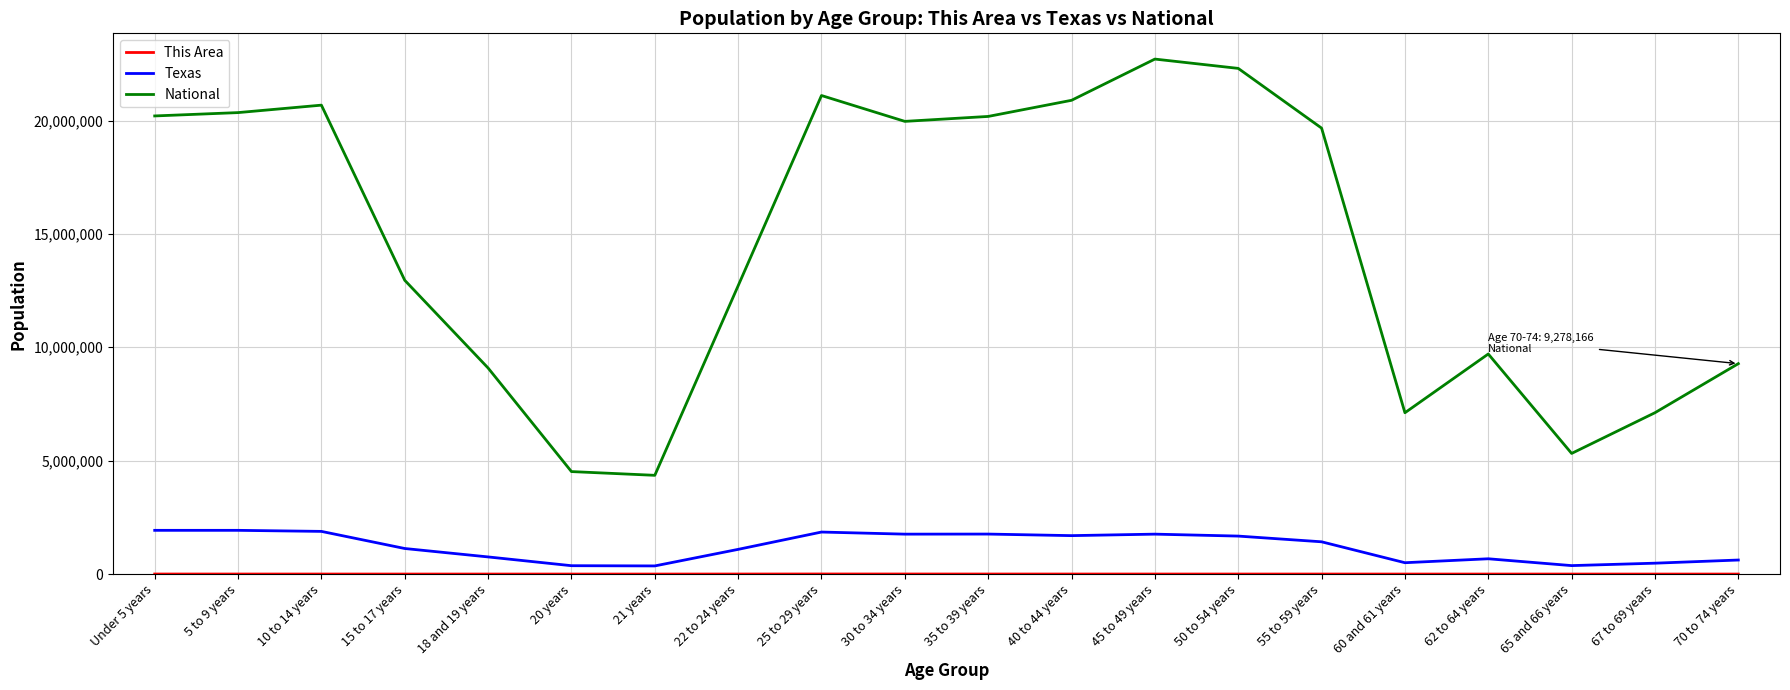

What is the minimum value shown in the chart?

234